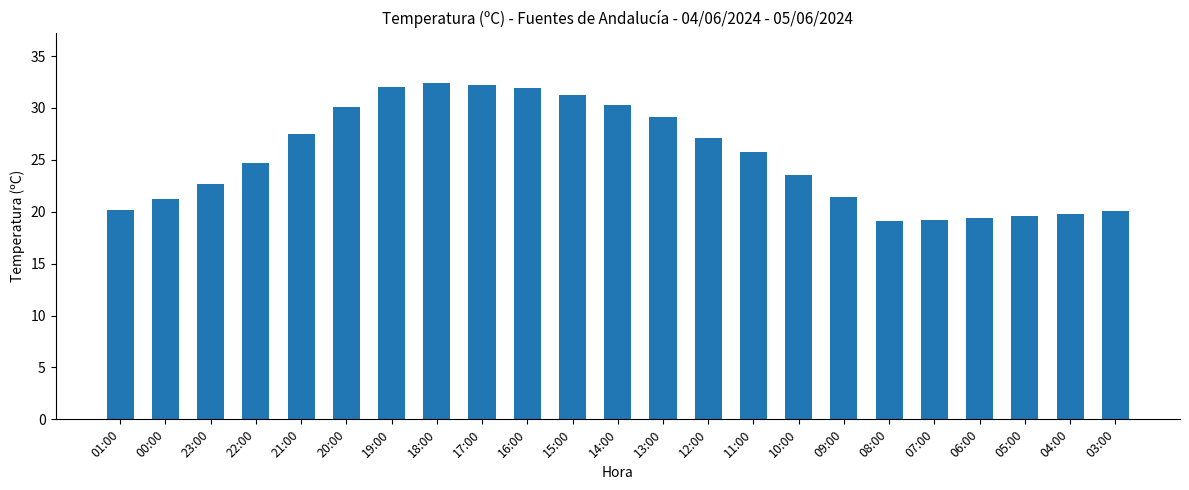

Which has a higher value, 20:00 or 06:00?

20:00